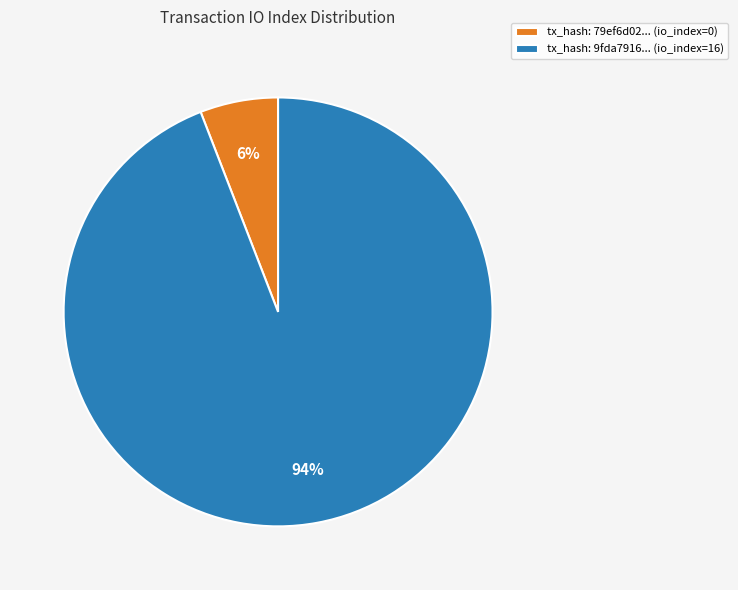

Which has a higher value, tx_hash: 9fda7916... (io_index=16) or tx_hash: 79ef6d02... (io_index=0)?

tx_hash: 9fda7916... (io_index=16)